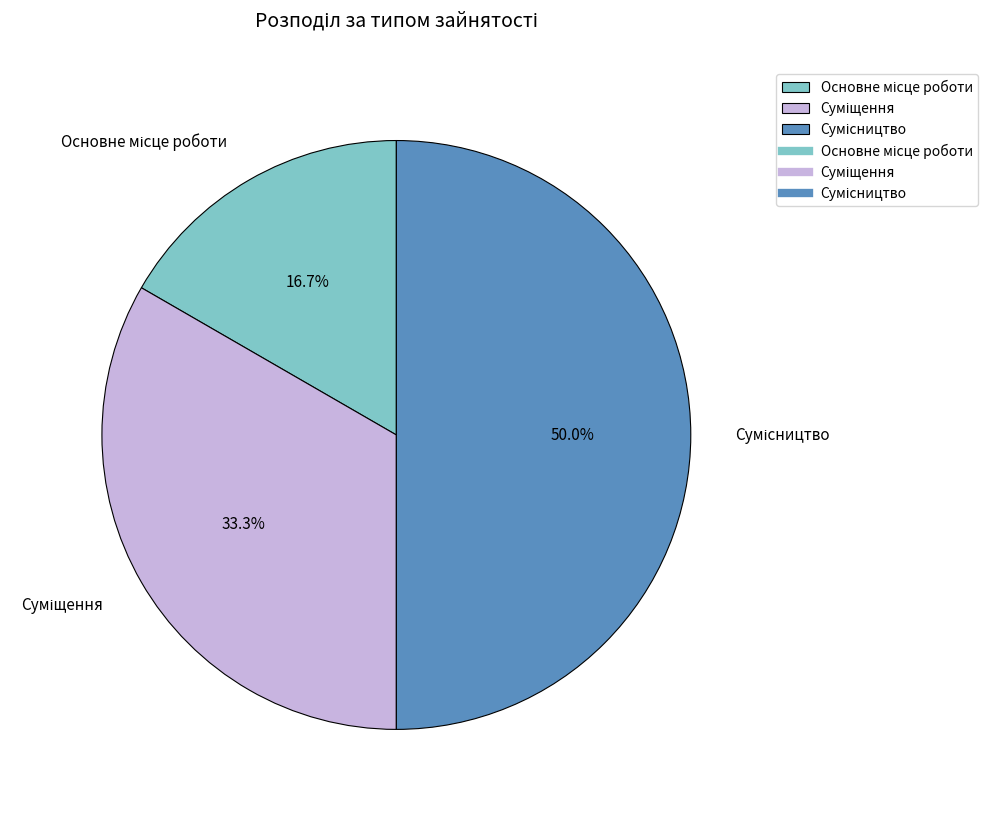

Does any single category account for the majority?

No